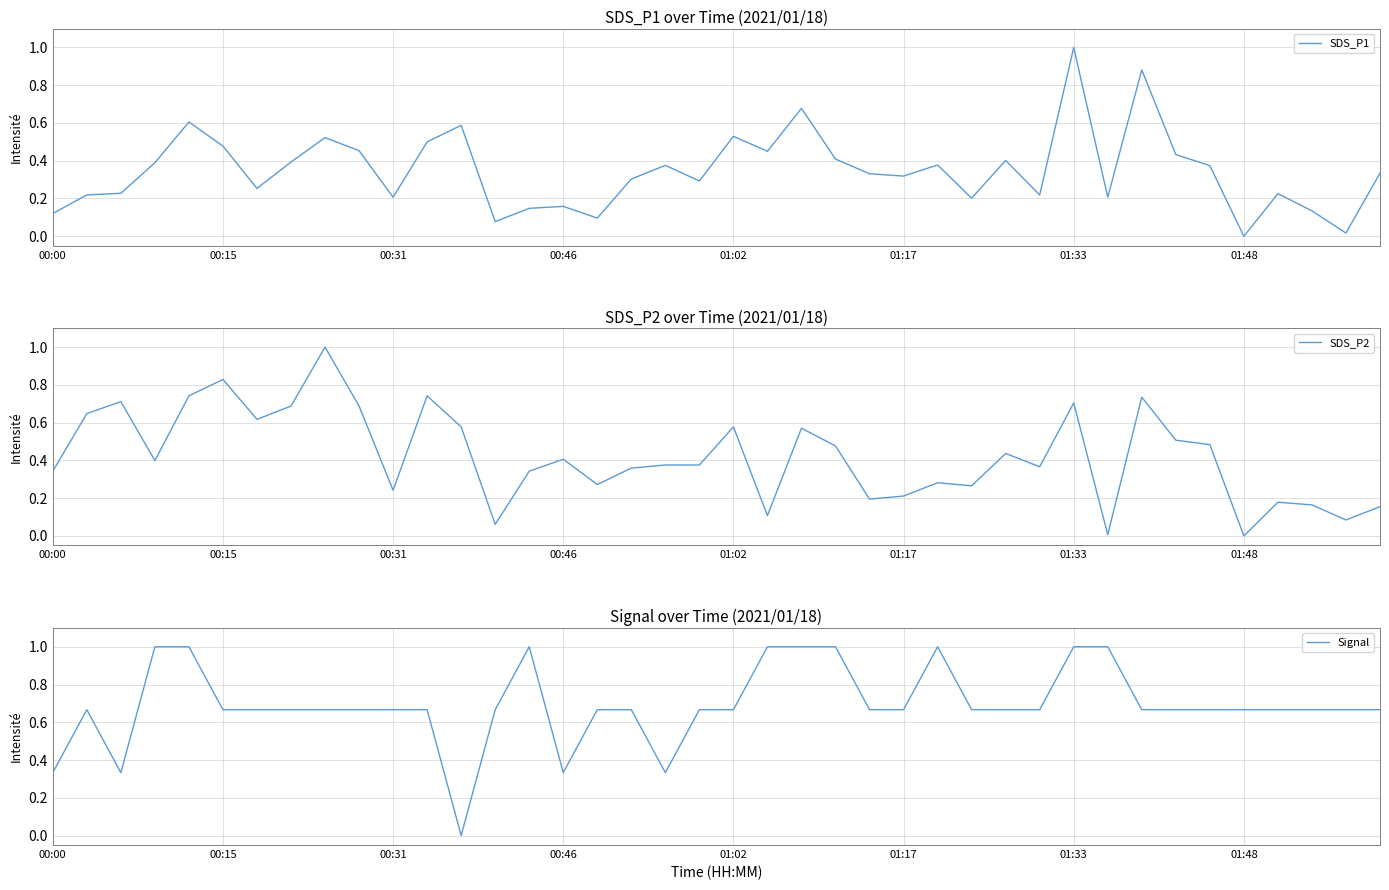

How many series are shown in this chart?

3